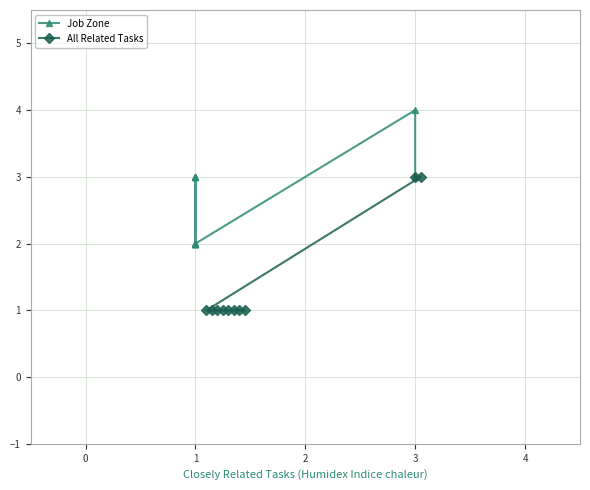

What is the highest value of the All Related Tasks series?

3